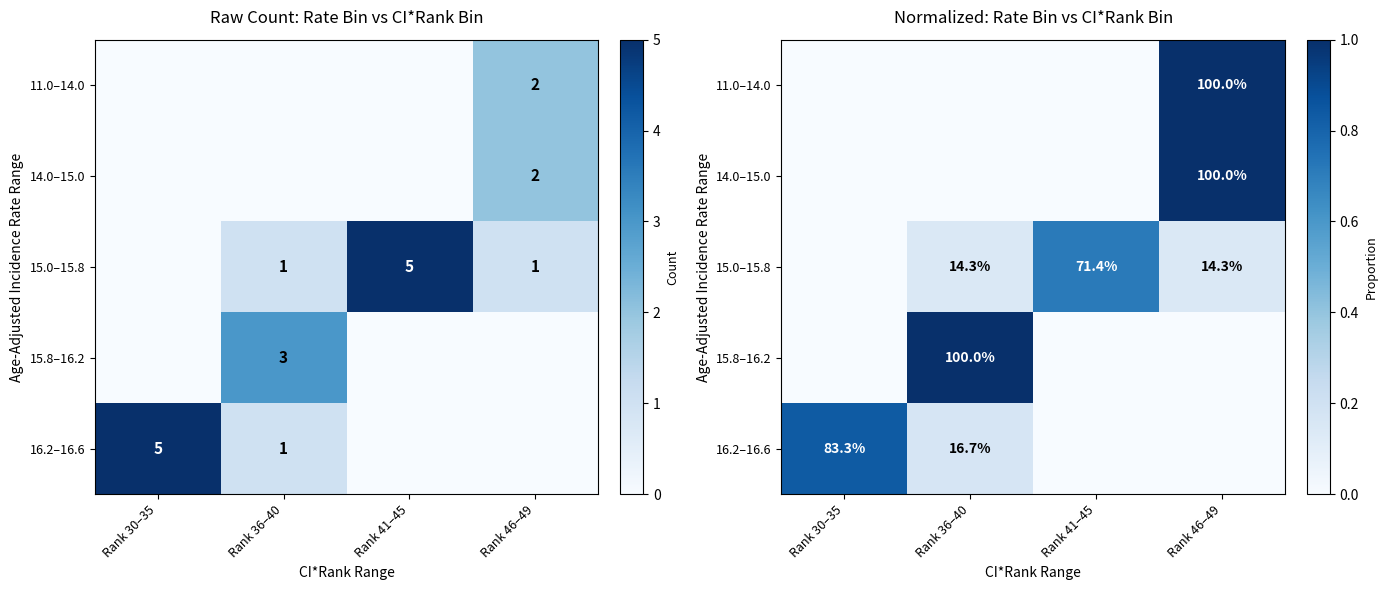

Rank the series at Rank 36–40 from lowest to highest value.

11.0–14.0, 14.0–15.0, 15.0–15.8, 16.2–16.6, 15.8–16.2